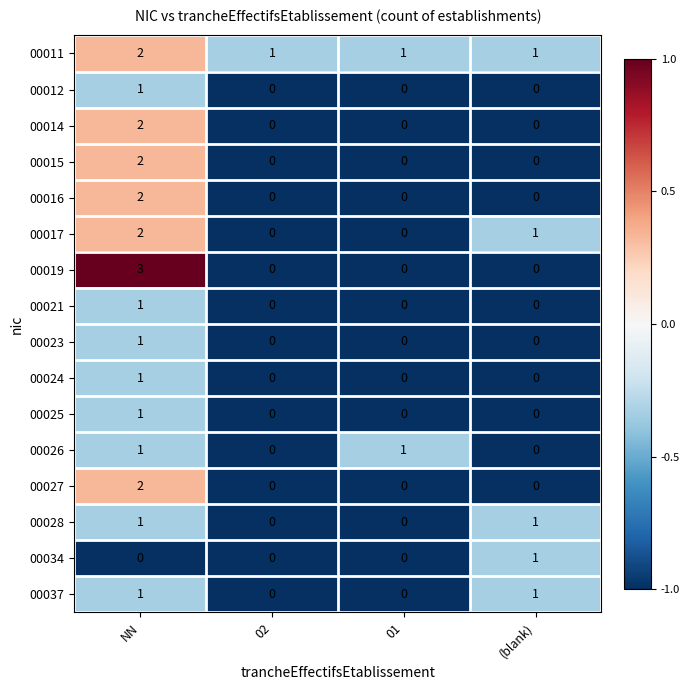

Which series changed the most between NN and (blank)?

00019